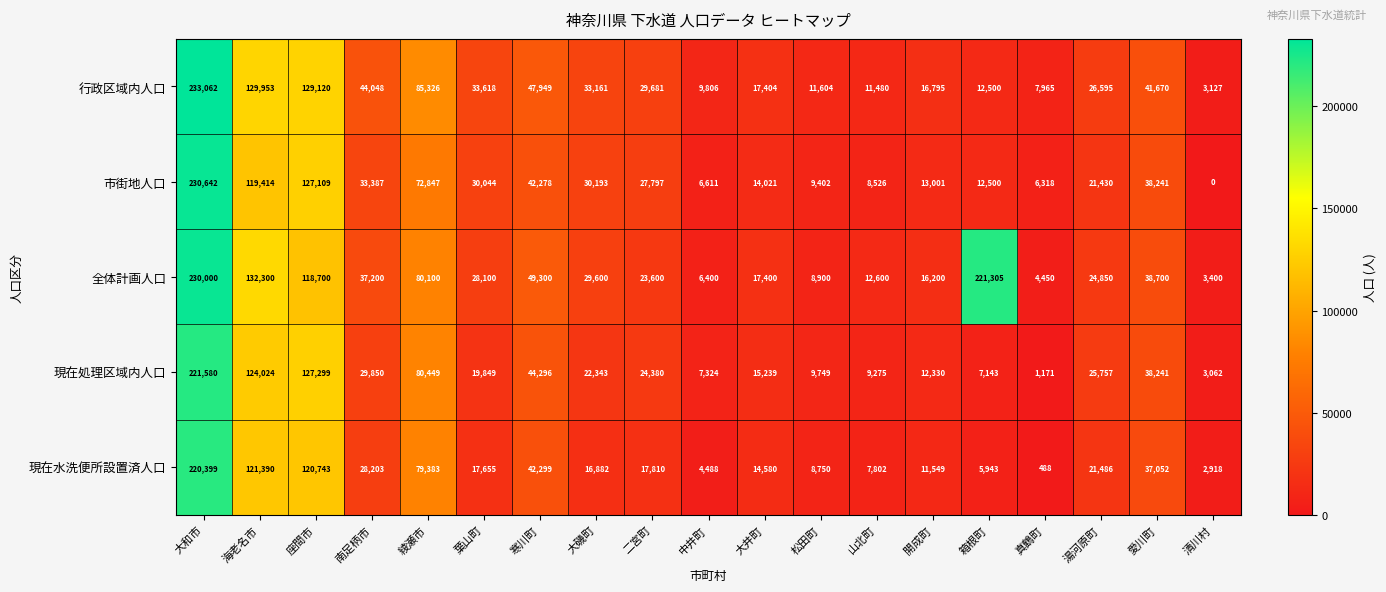

Which category has the lowest value across all series?

清川村